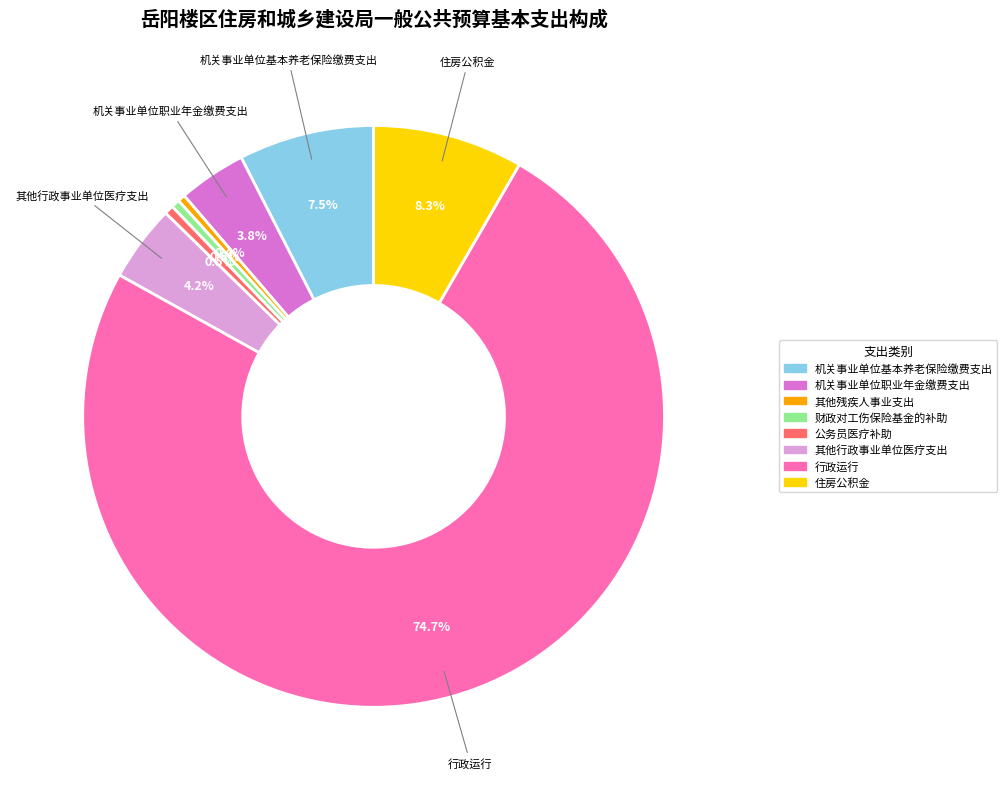

What portion of the pie excludes 其他残疾人事业支出?

99.6%